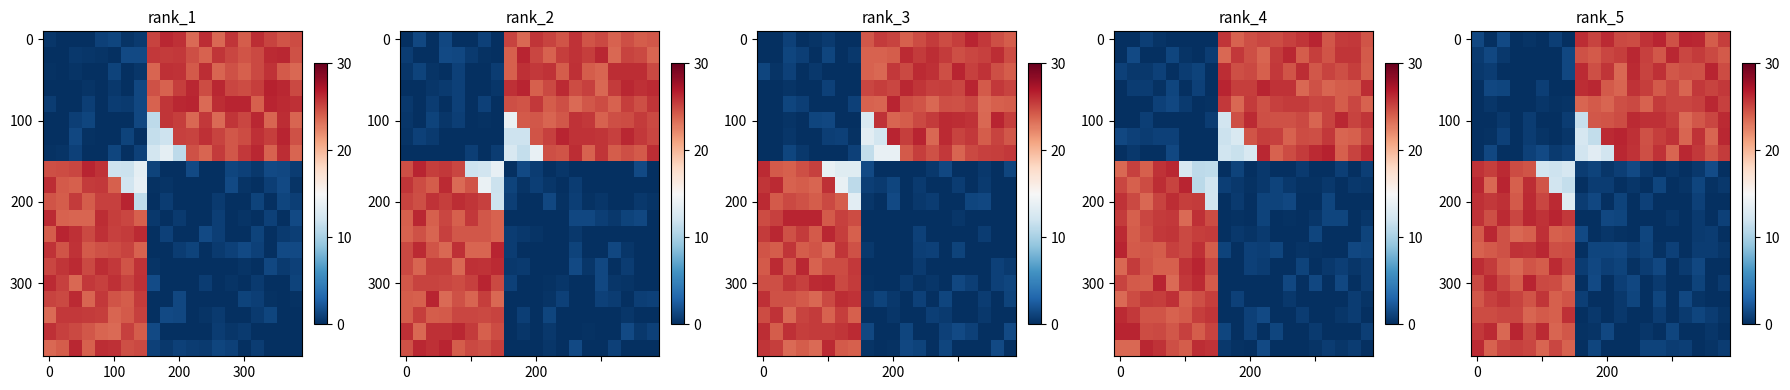

Between 17 and 15, which is larger?

17